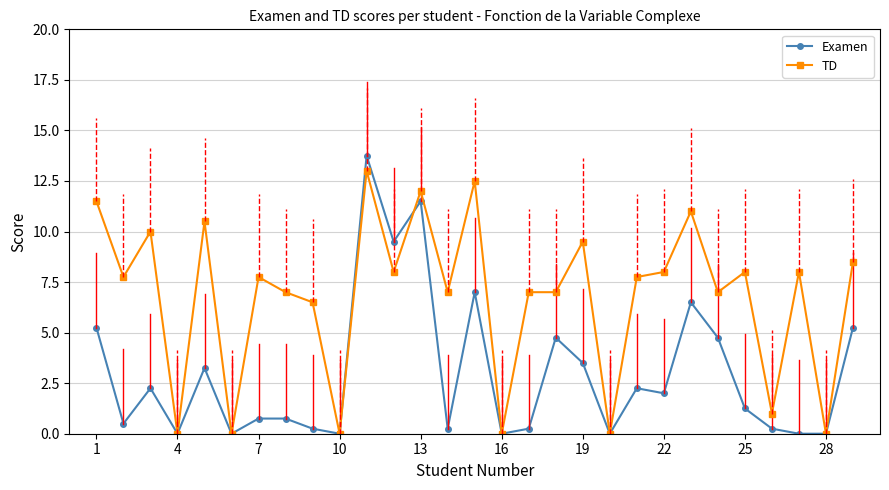

Which series has the largest total across all categories?

TD